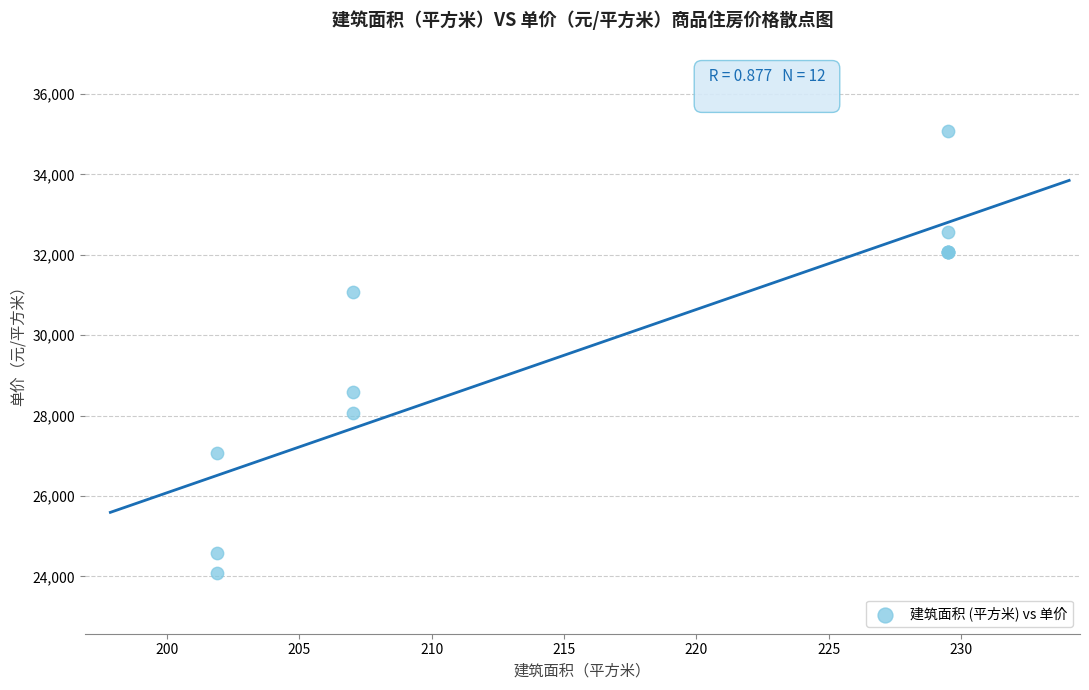

What Y value in the scatter plot is closest to 29576?

28576